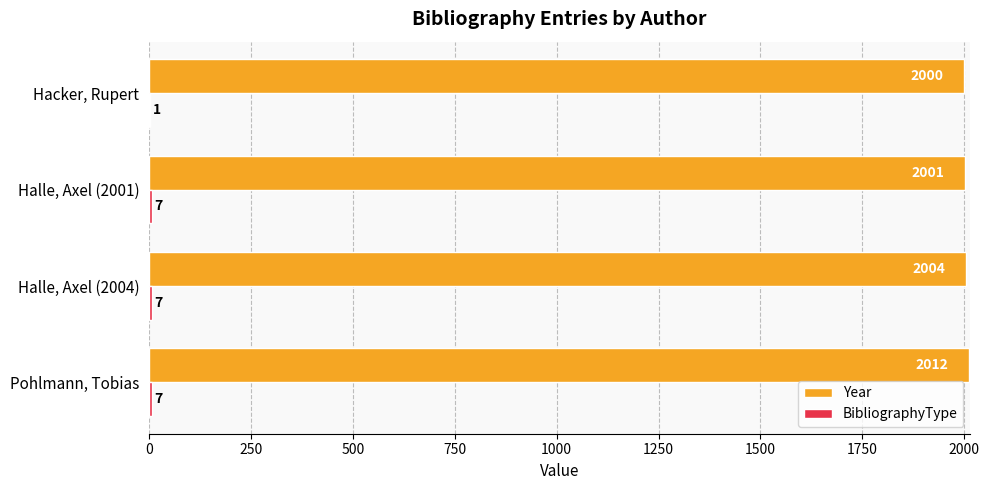

The value of Year at Hacker, Rupert is 864. True or false?

False